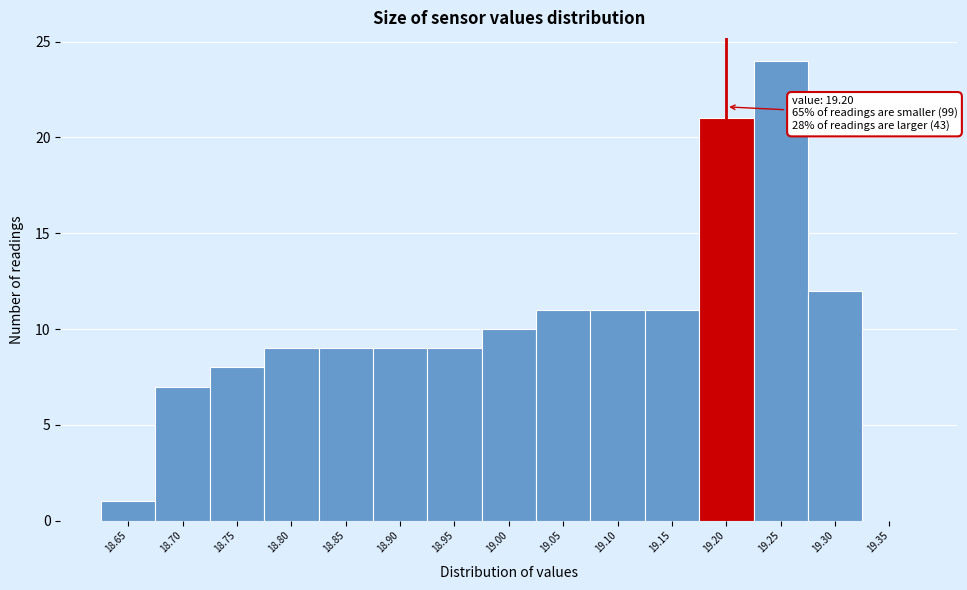

Which range on the x-axis has the tallest bar?

19.225 to 19.275